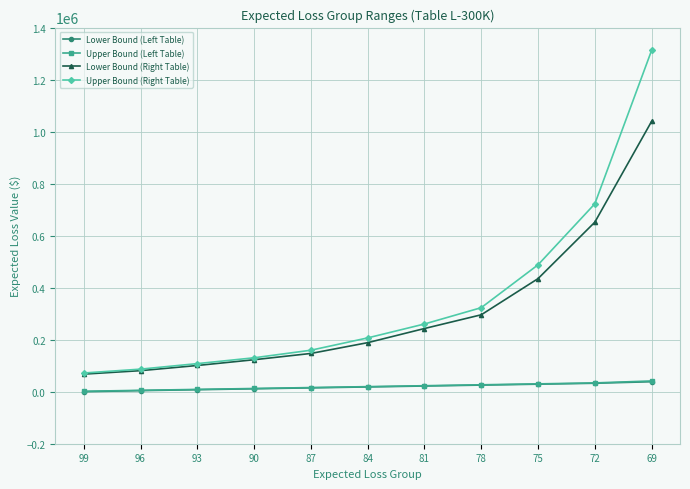

At which category is the sum across all series the highest?

69